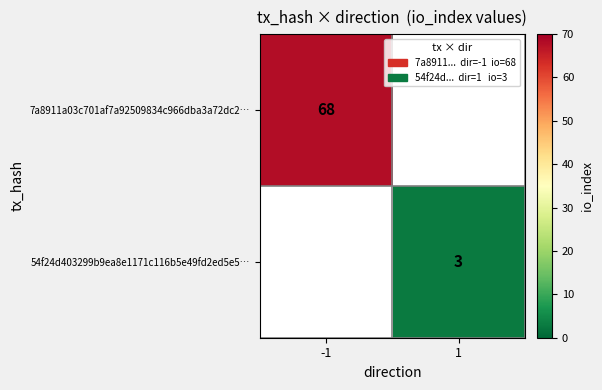

True or false: 7a8911a03c701af7a92509834c966dba3a72dc2… has a value of 68 at -1.

True